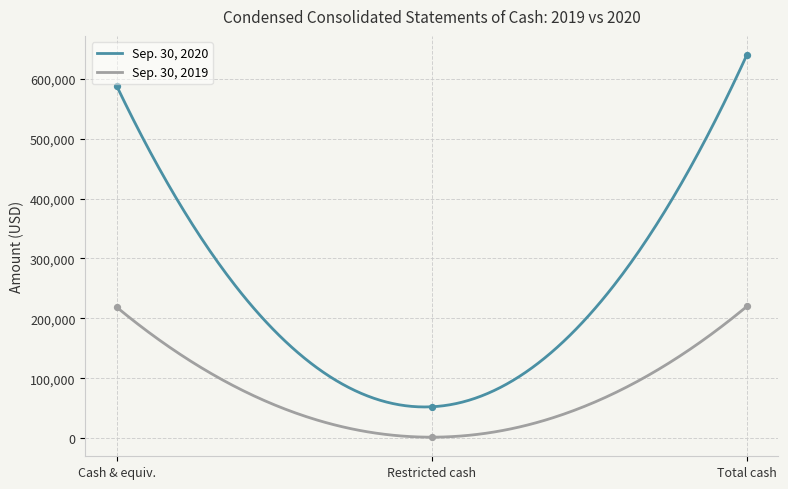

Which series contains the lowest Y value?

Sep. 30, 2019